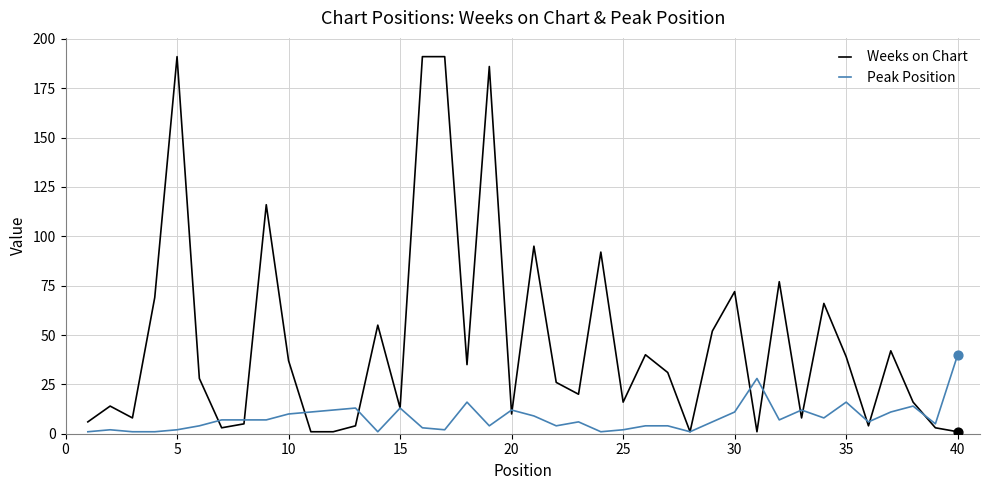

Which series has the largest total across all categories?

Weeks on Chart